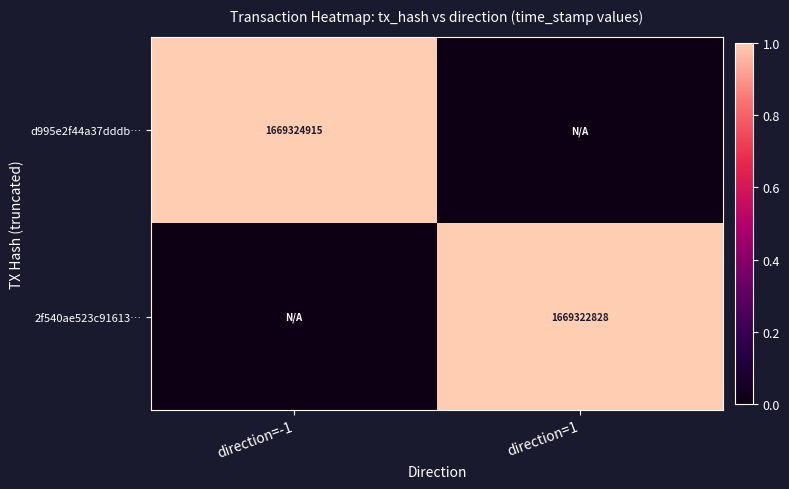

True or false: d995e2f44a37dddb… has a value of 1669324915 at direction=-1.

True